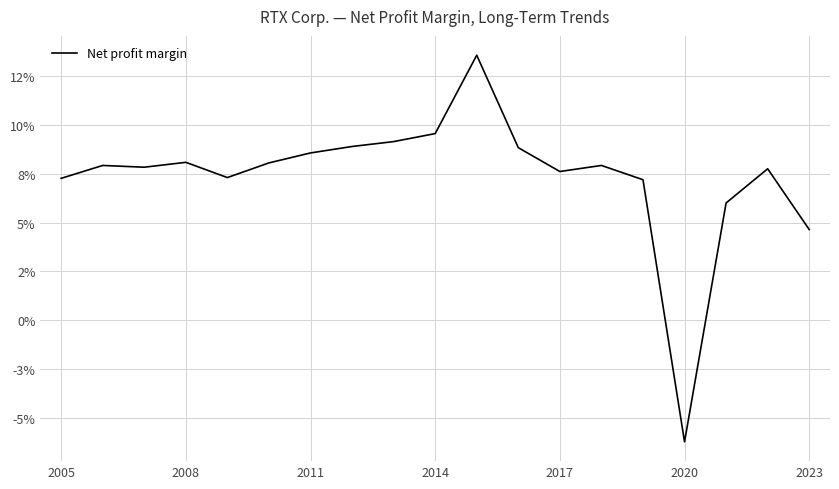

True or false: the data has more than 2 interior local peaks.

True